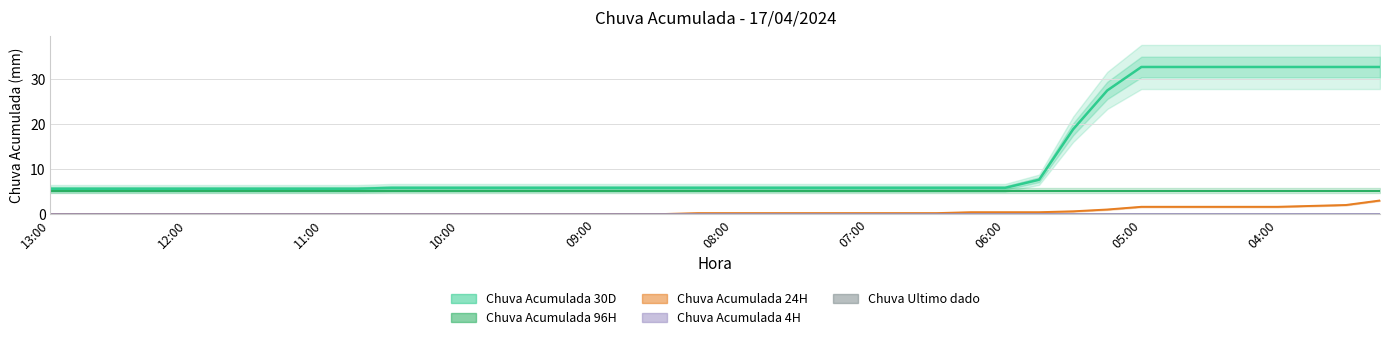

At which category is the sum across all series the highest?

03:15